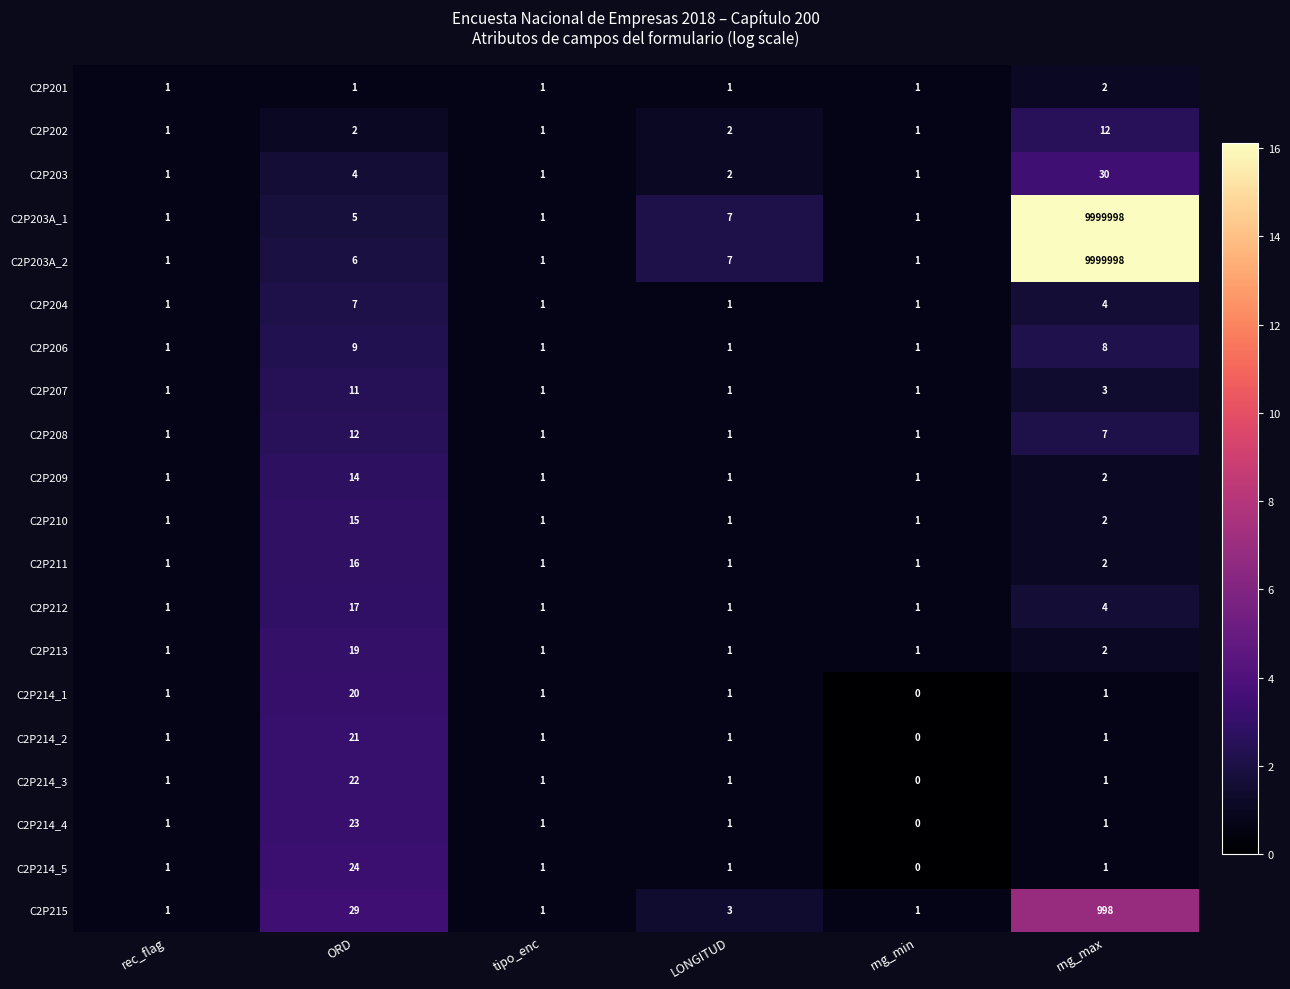

Between rec_flag and ORD, which series saw the biggest shift?

C2P215